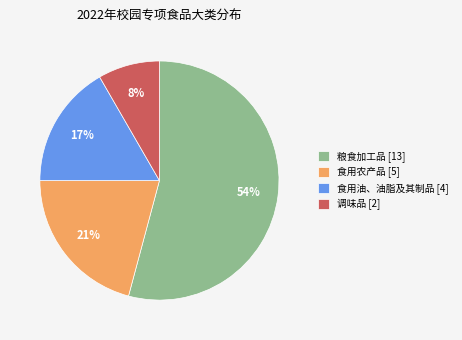

Count the number of slices in the pie.

4